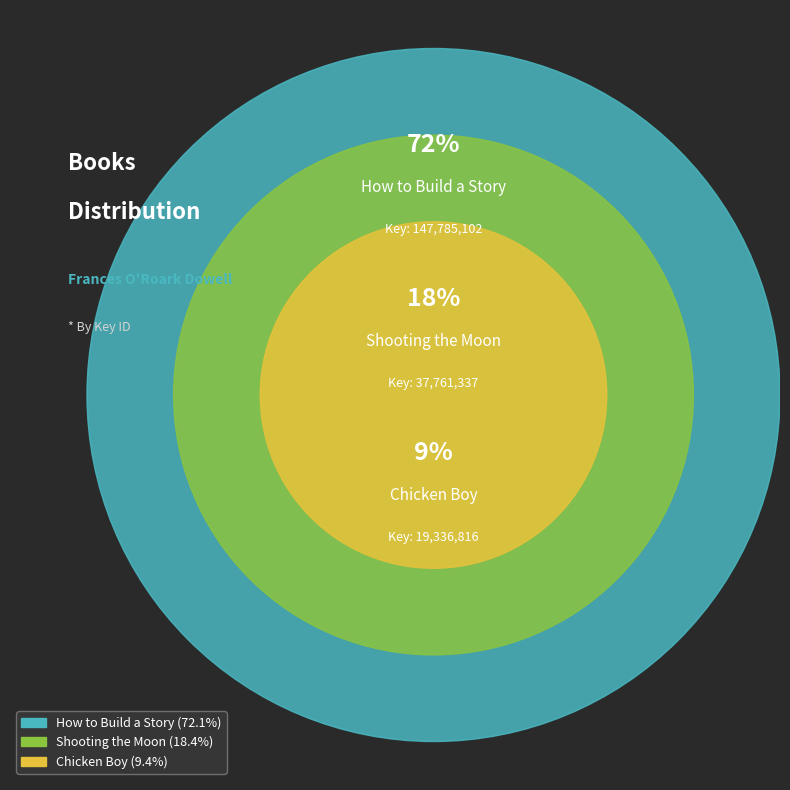

Count the number of slices in the pie.

3